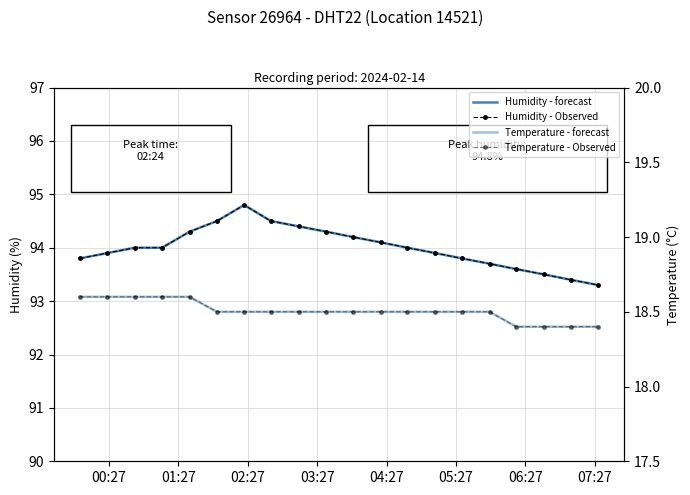

True or false: Humidity - Observed and Temperature - forecast intersect in this chart.

False